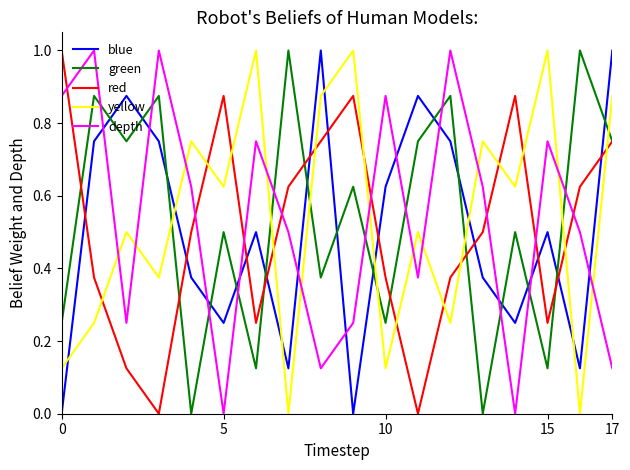

At how many categories does at least one series exceed 0?

18